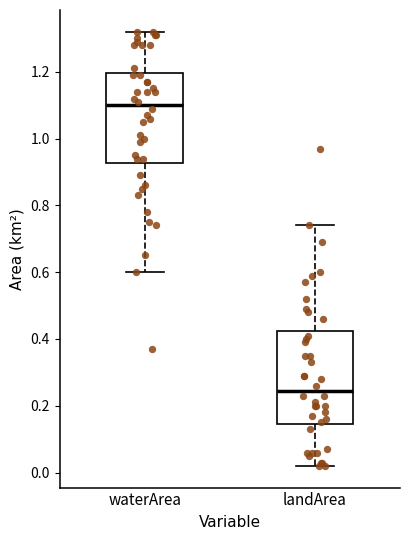

Reading left to right, transcribe this box plot: for each box, give where its median line is, the range the box spans, and where its two whiskers end, as read against the y-axis. The values are not printed on the chart, so give them approximately, as read against the axis.

waterArea: median 1.10, box 0.92 to 1.20, whiskers 0.60 to 1.32
landArea: median 0.24, box 0.14 to 0.42, whiskers 0.02 to 0.74